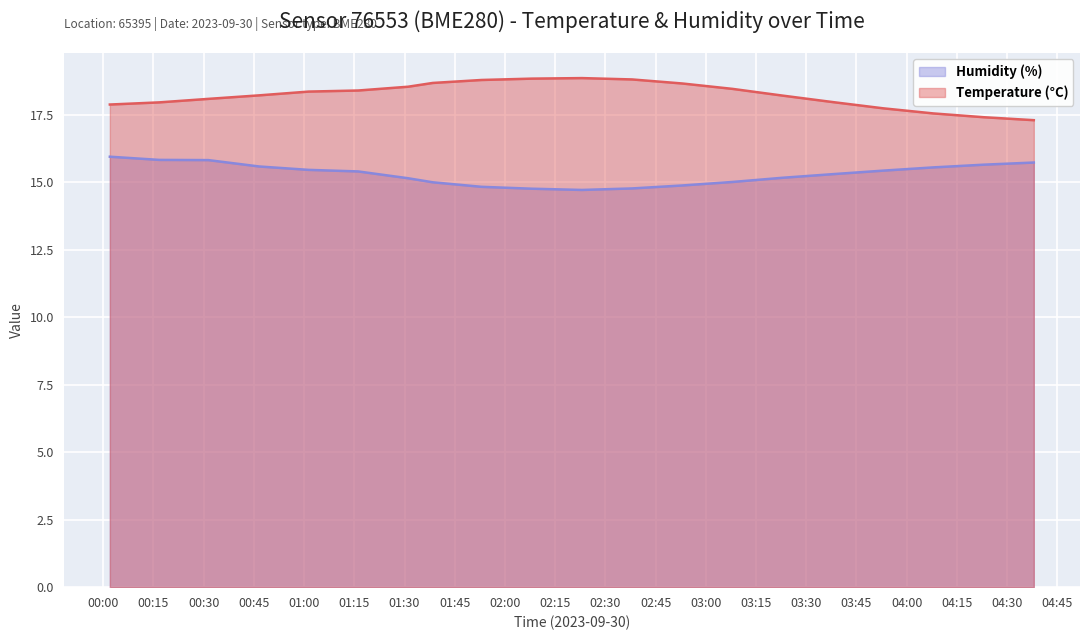

What is the sum of the Temperature (°C) values at 04:16 and 03:46?

35.5